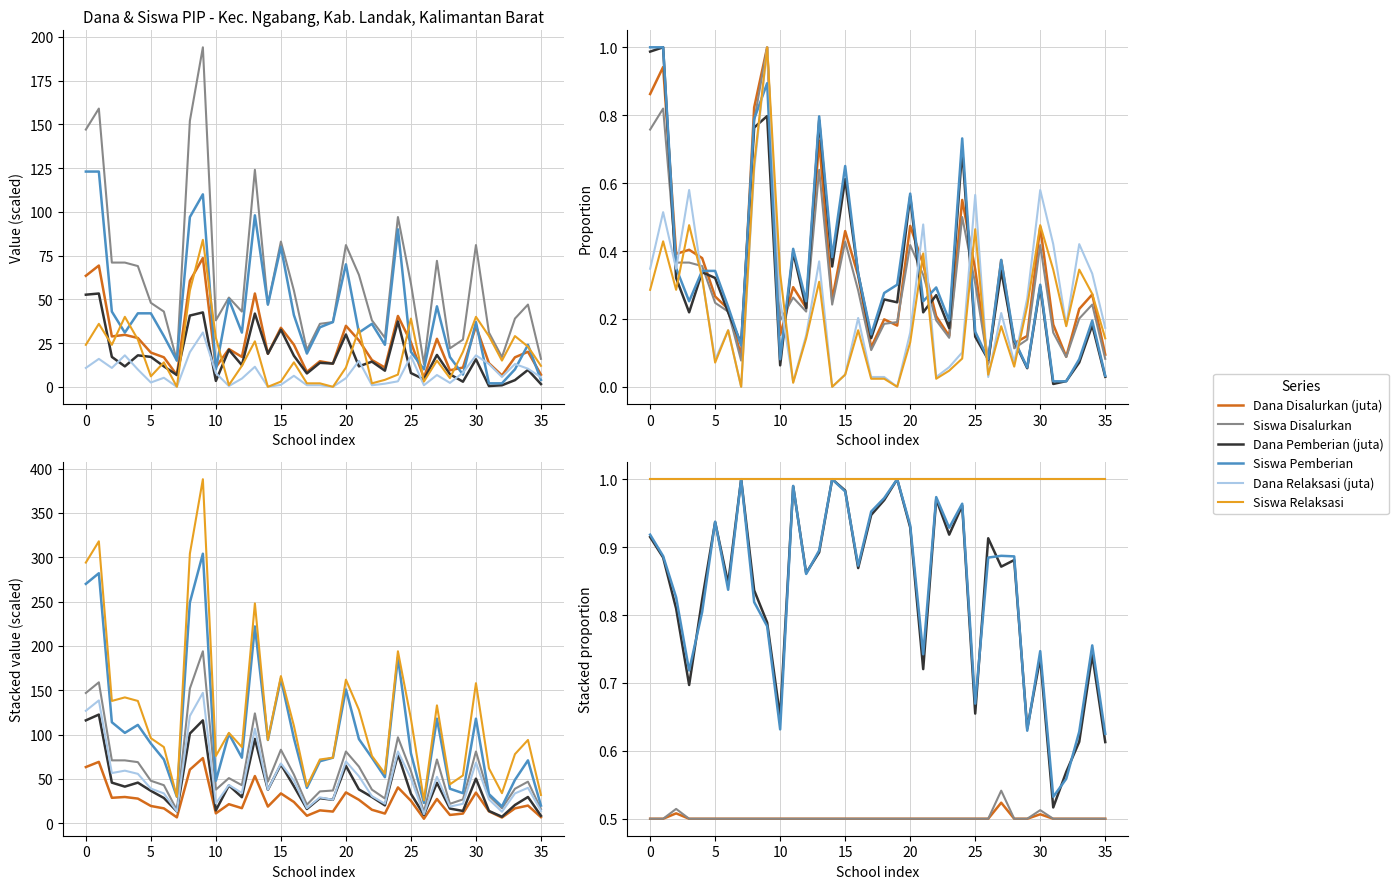

The value of Siswa Pemberian at SD NEGERI 04 SENGKERUH is 20.8. True or false?

False